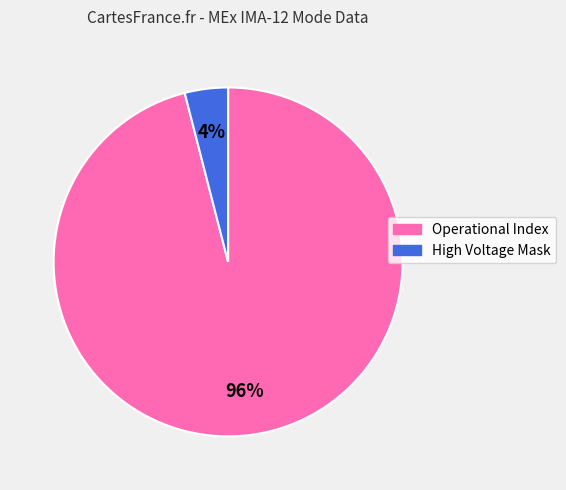

To the nearest percent, what is the average slice percentage?

50%